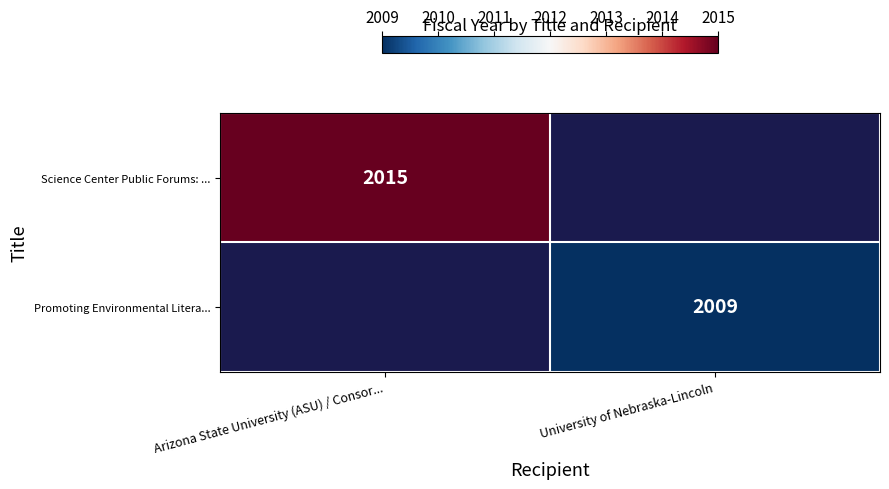

Count the number of categories in the chart.

2